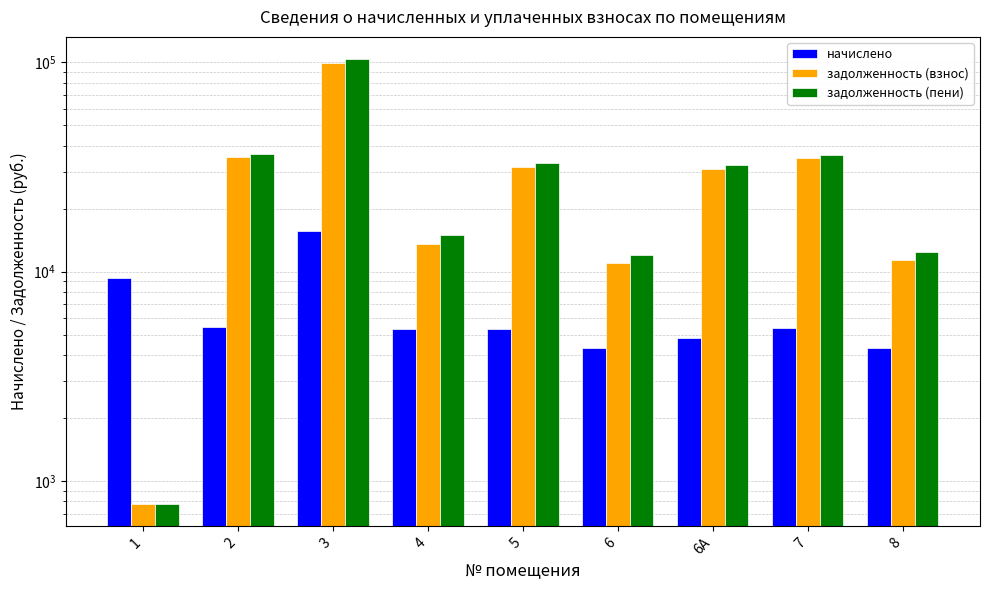

At which label is задолженность (взнос) closest to 50237?

2